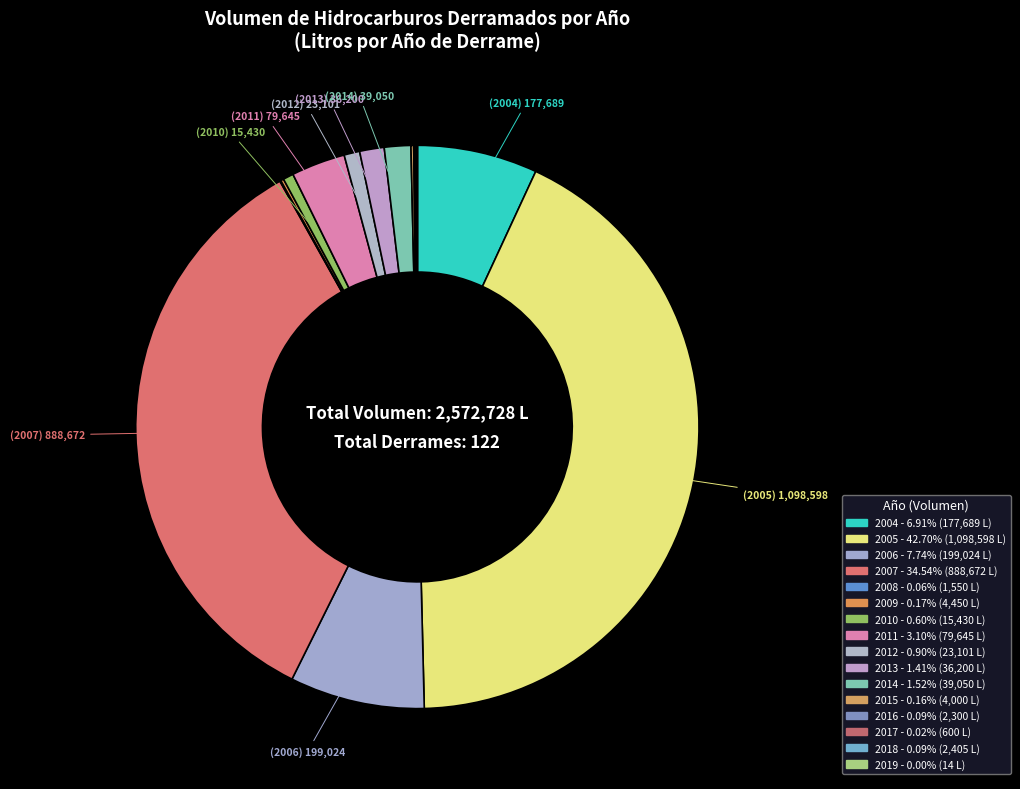

Combined, do 2019 and 2016 account for over 50%?

No